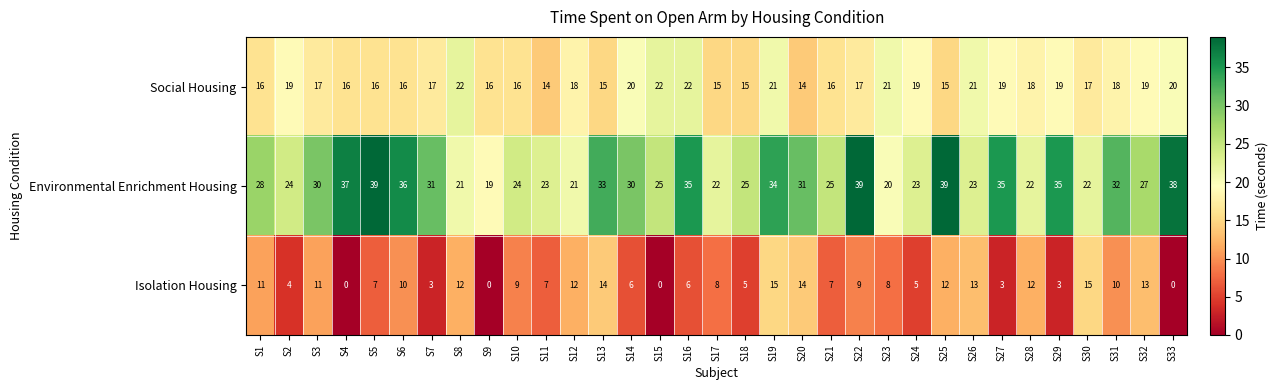

Which series changed the most between S28 and S32?

Environmental Enrichment Housing